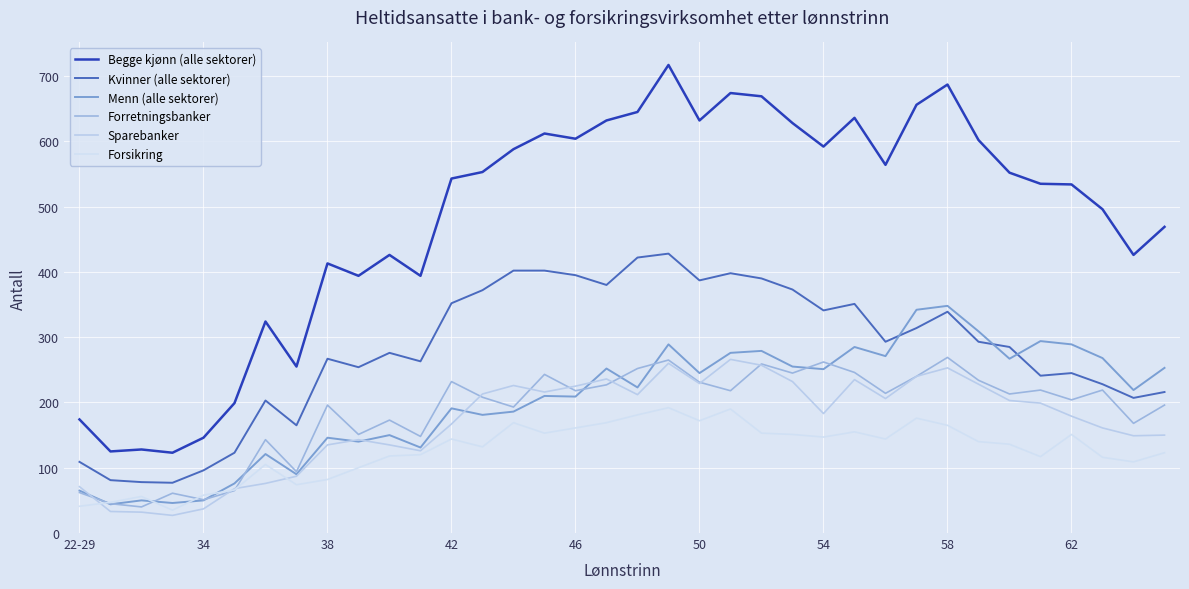

True or false: Kvinner (alle sektorer) and Forretningsbanker cross at least once.

False